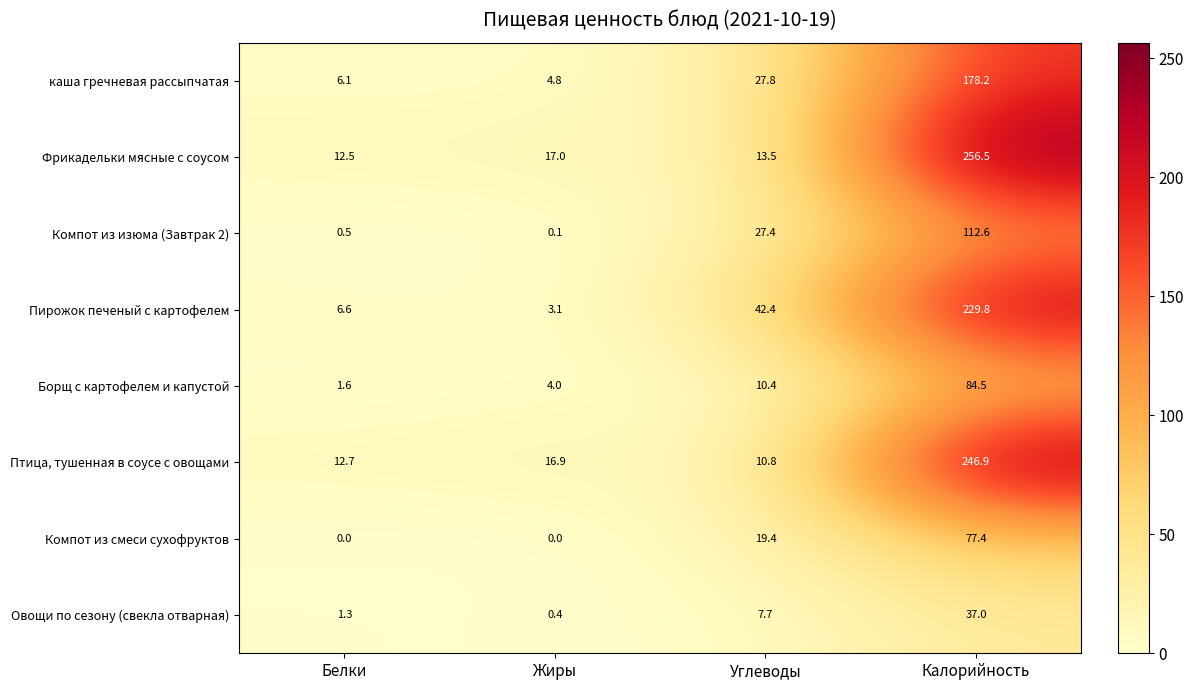

Which label corresponds to the largest value in the chart?

Калорийность